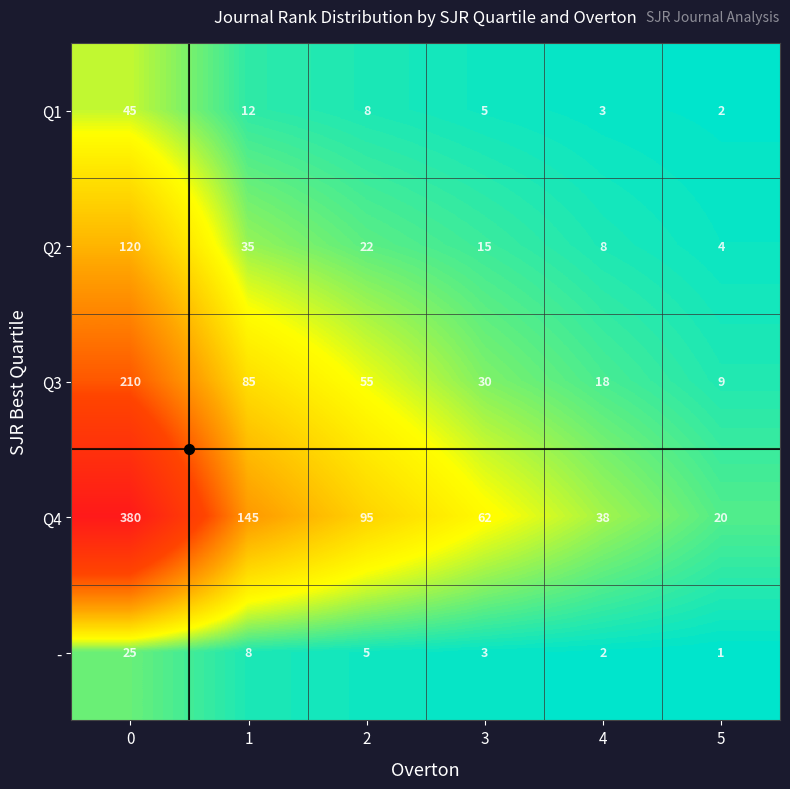

What is the maximum value for Q2?

120